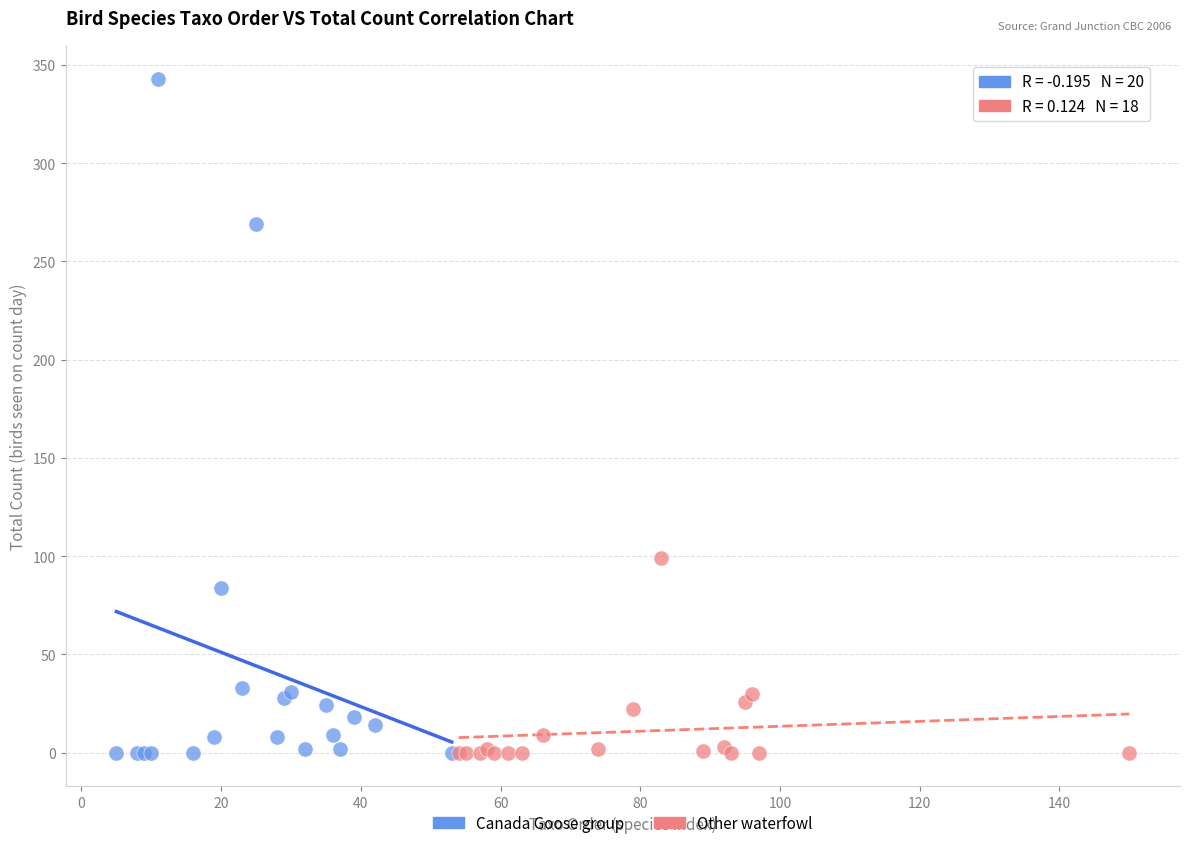

Which series contains the highest Y value?

Canada Goose group